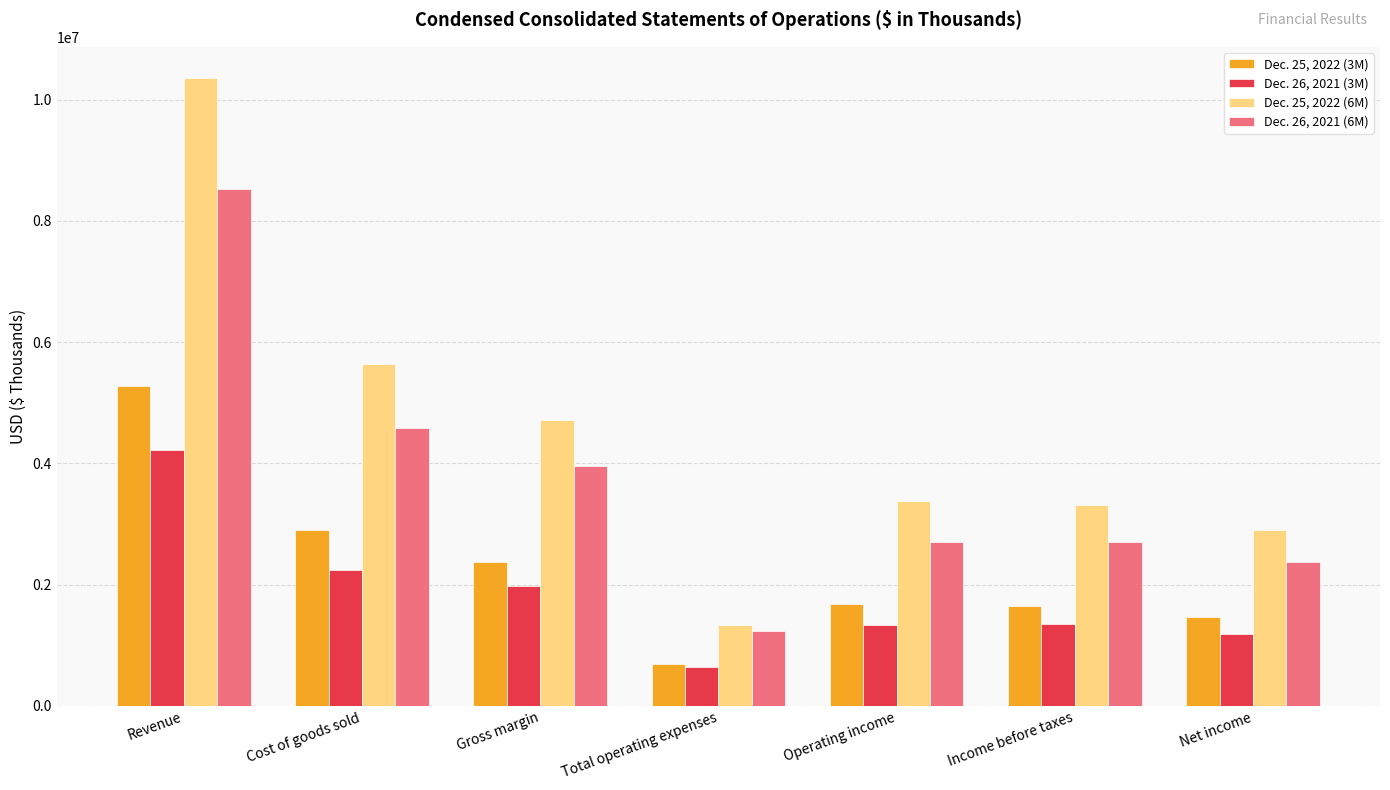

Are the bars horizontal?

No